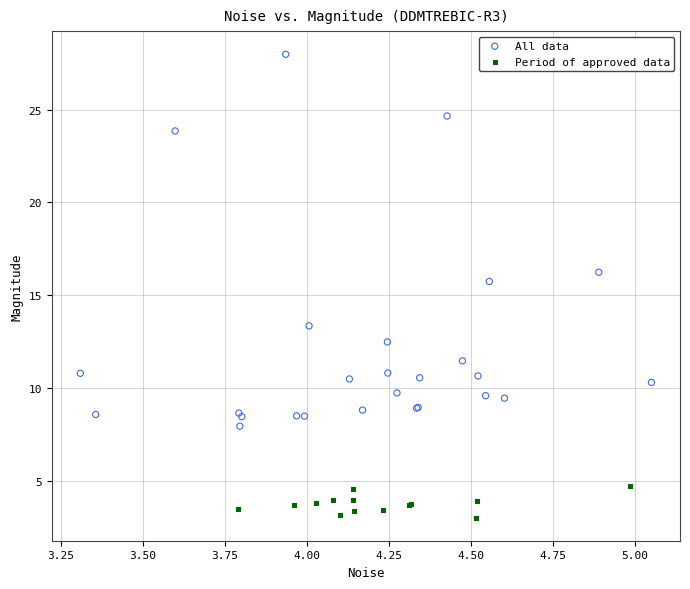

Which series reaches the maximum Y coordinate?

All data